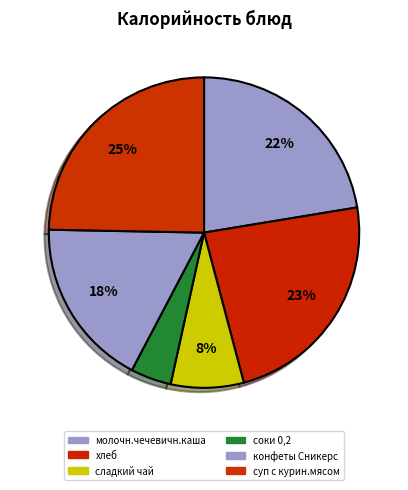

Is the sum of хлеб and сладкий чай greater than half?

No